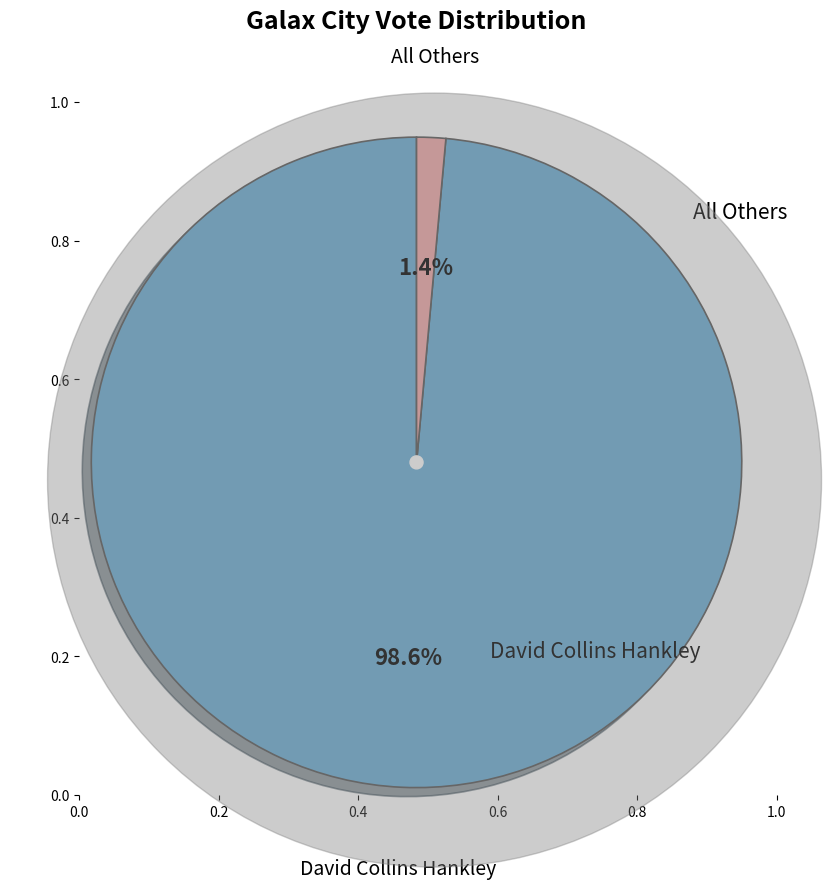

Is there a majority slice in this chart?

Yes